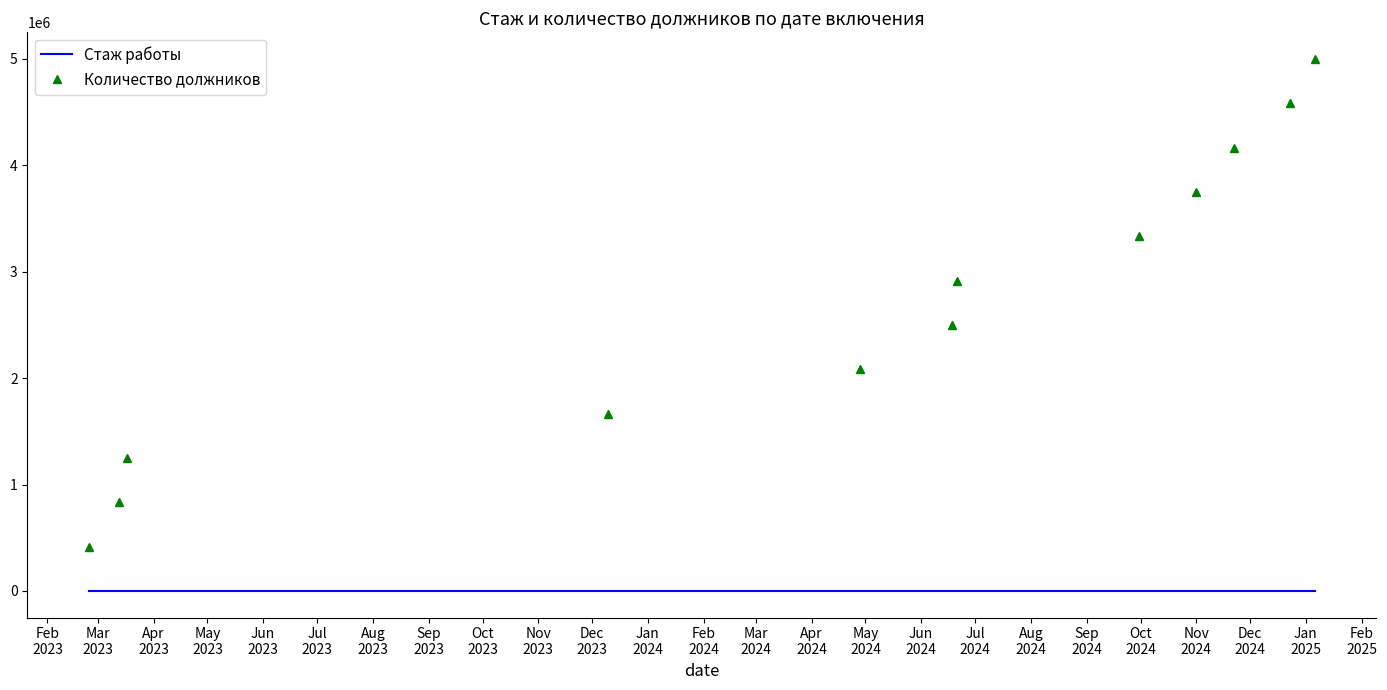

What are all the series names shown in the legend?

Стаж работы, Количество должников